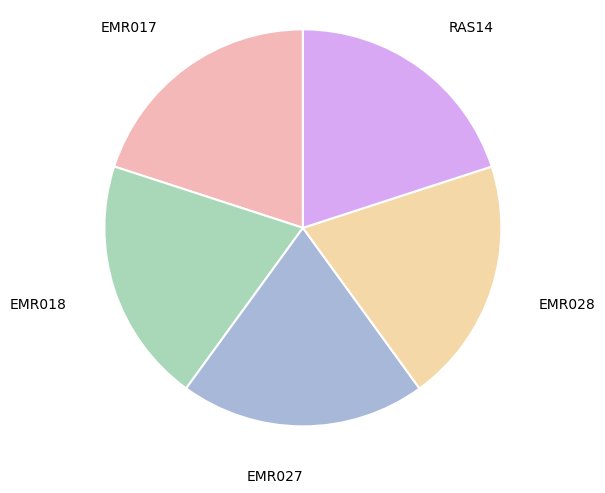

Is there a majority slice in this chart?

No